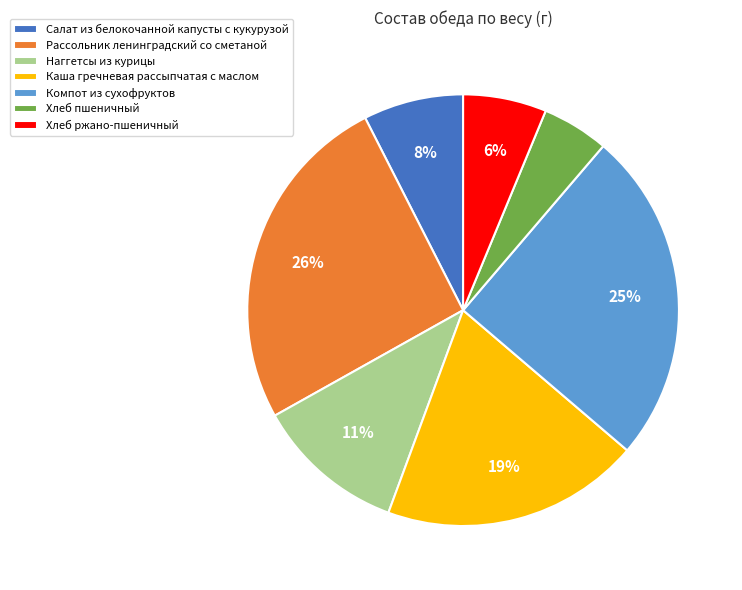

Is it true that Салат из белокочанной капусты с кукурузой is 1% of the pie?

False